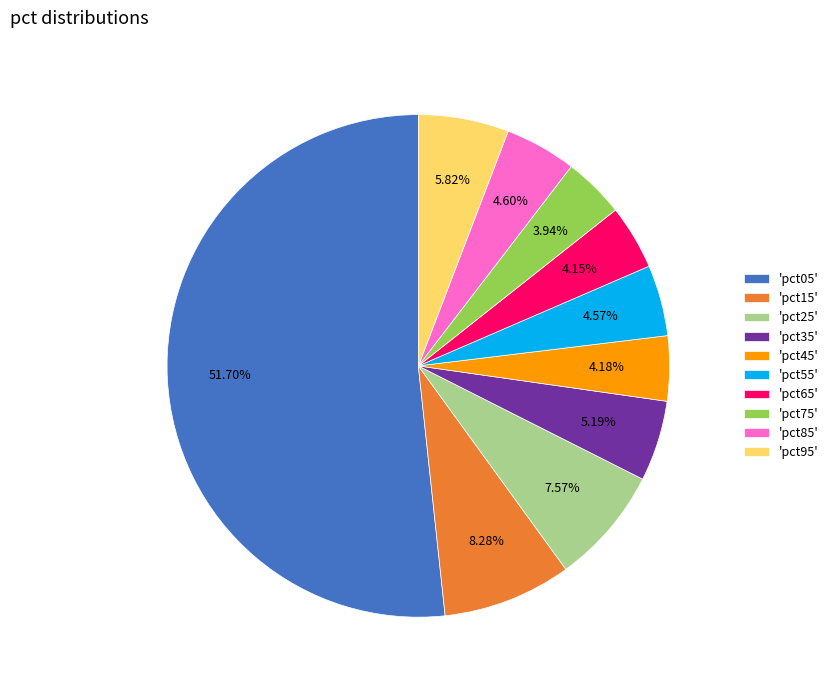

Is the sum of 'pct35' and 'pct75' greater than half?

No